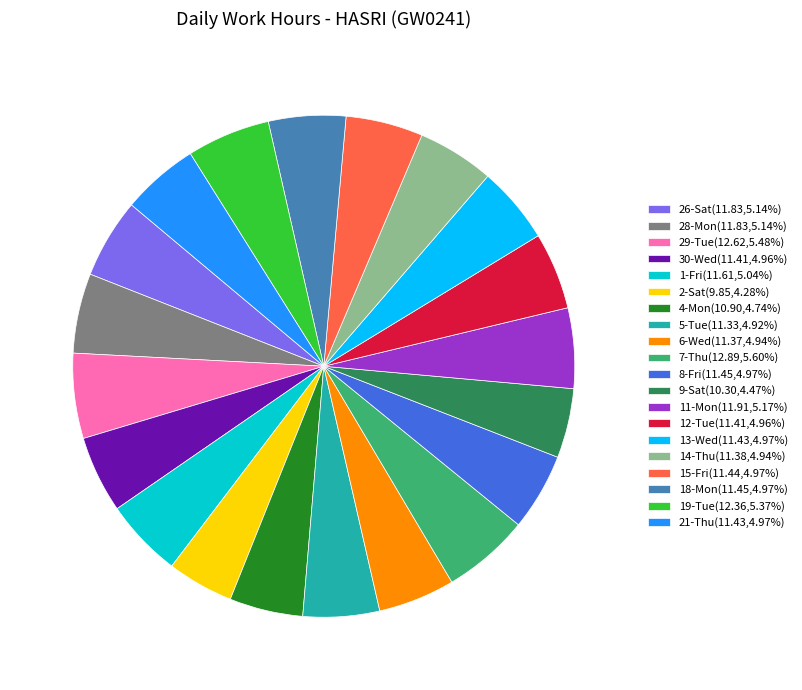

Count the number of slices in the pie.

20